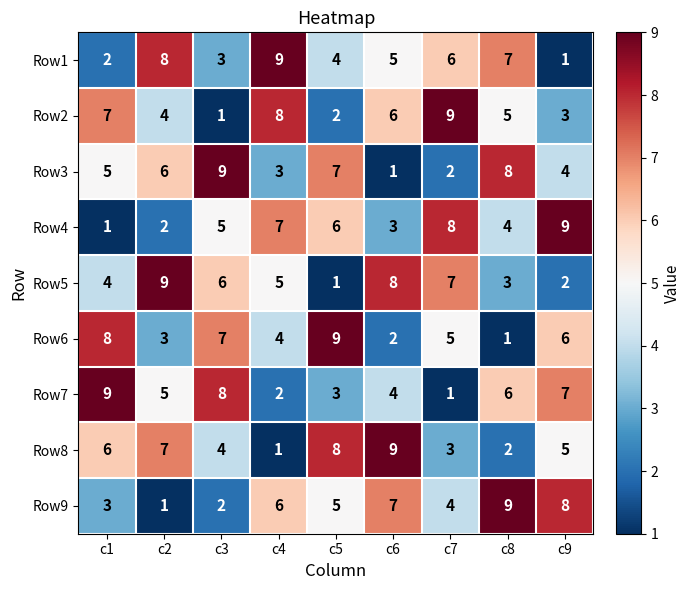

What is the difference between the maximum and minimum values in the Row3 series?

8